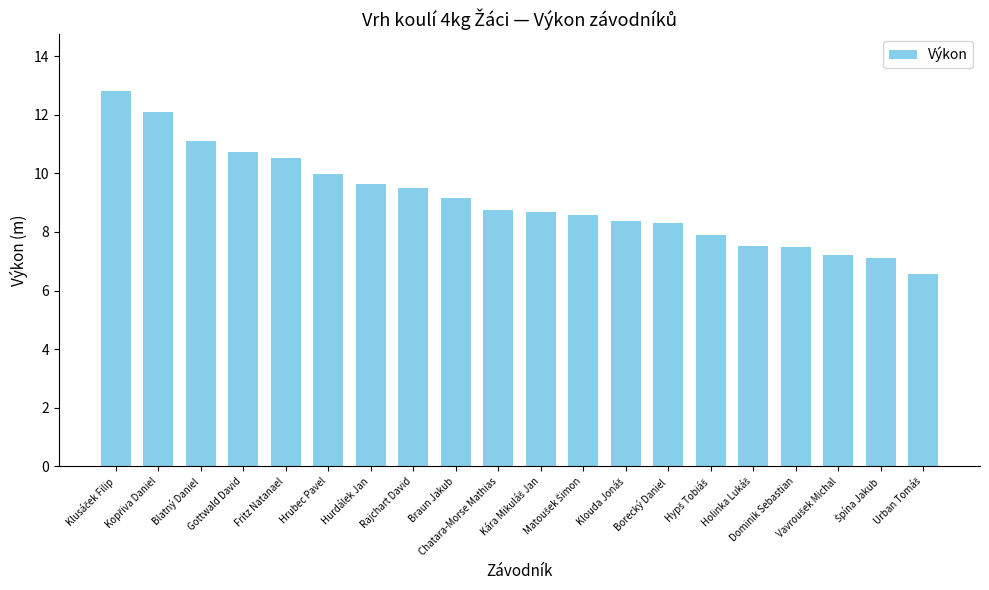

What is the average value?

9.1